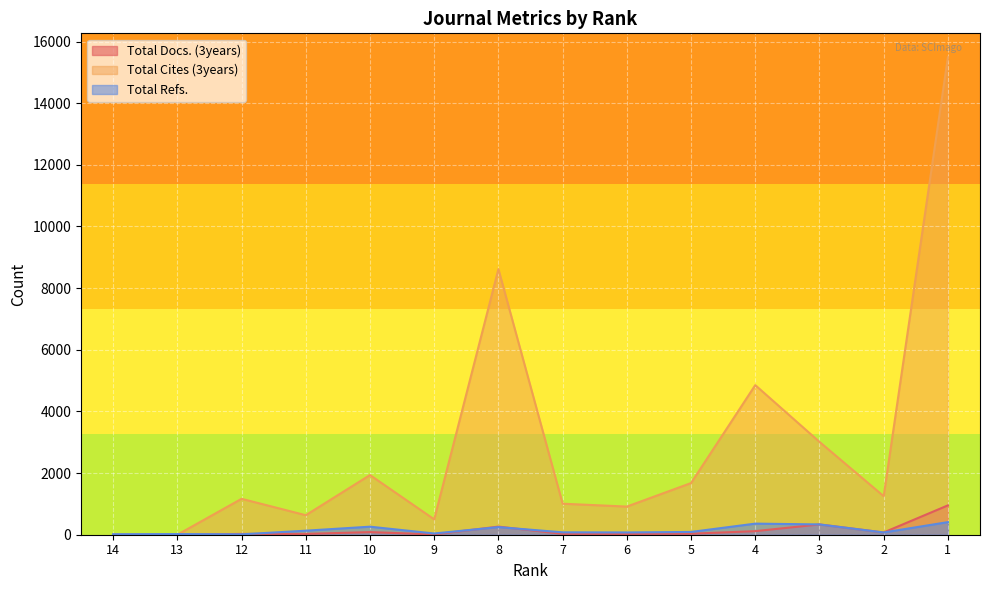

True or false: Total Refs. and Total Cites (3years) intersect in this chart.

True